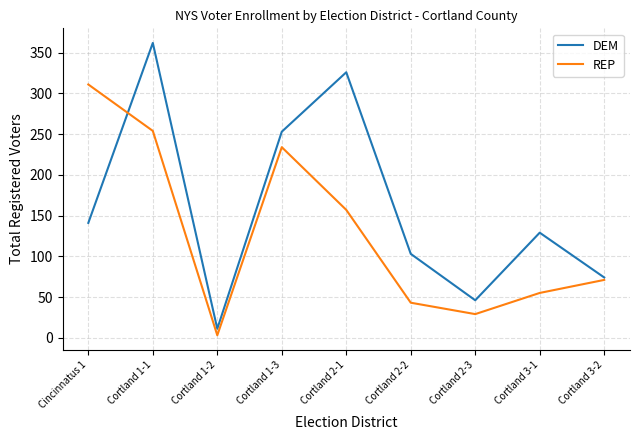

At which category does the chart reach its peak across all series?

Cortland 1-1